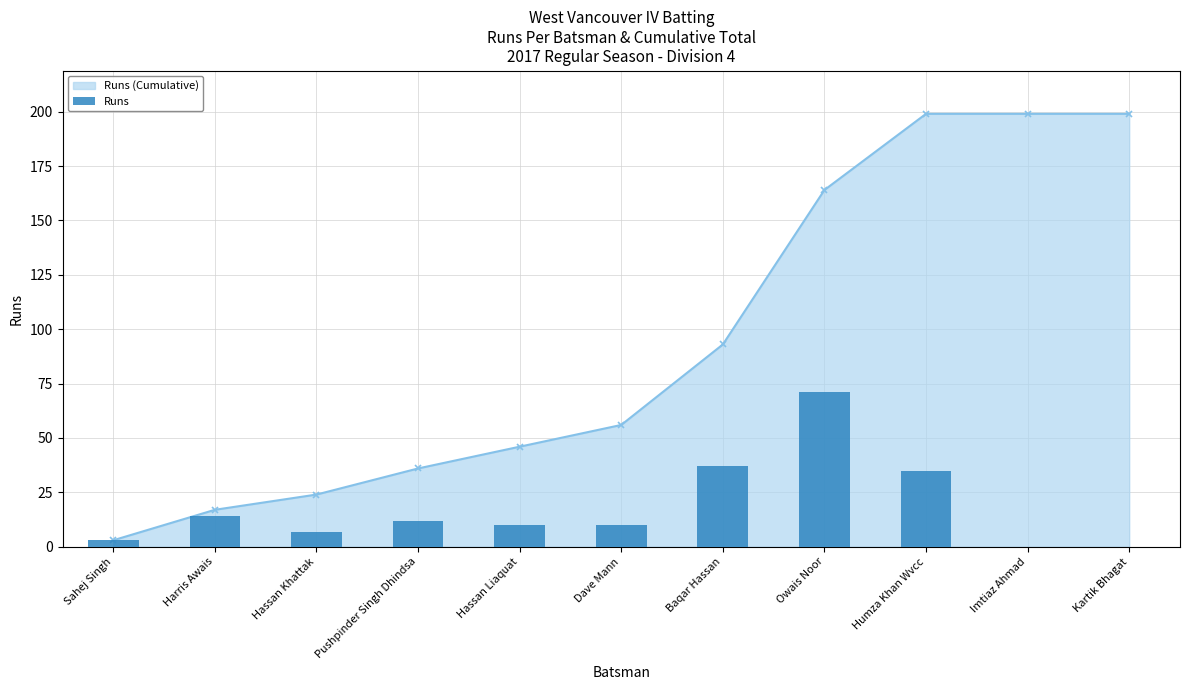

Rank the categories by value from lowest to highest.

Imtiaz Ahmad, Kartik Bhagat, Sahej Singh, Hassan Khattak, Hassan Liaquat, Dave Mann, Pushpinder Singh Dhindsa, Harris Awais, Humza Khan Wvcc, Baqar Hassan, Owais Noor